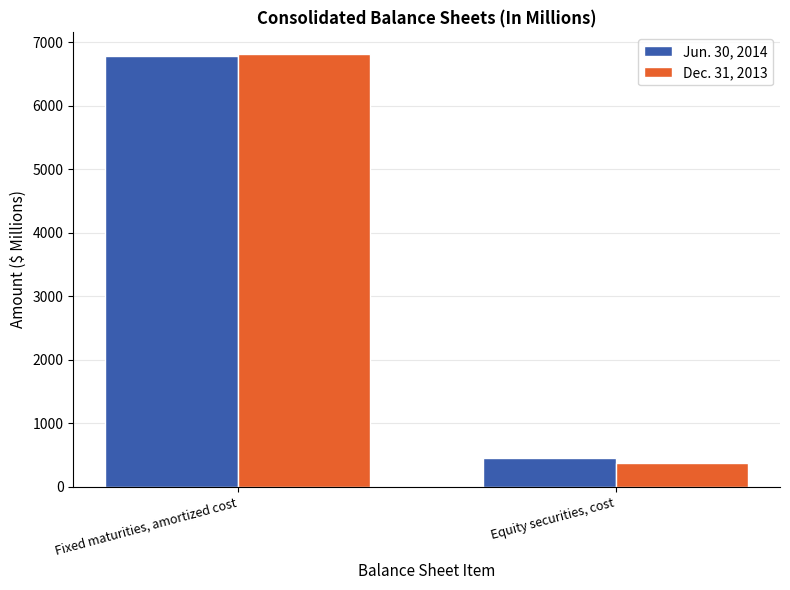

Is it true that Dec. 31, 2013 equals 149.7 at Equity securities, cost?

False